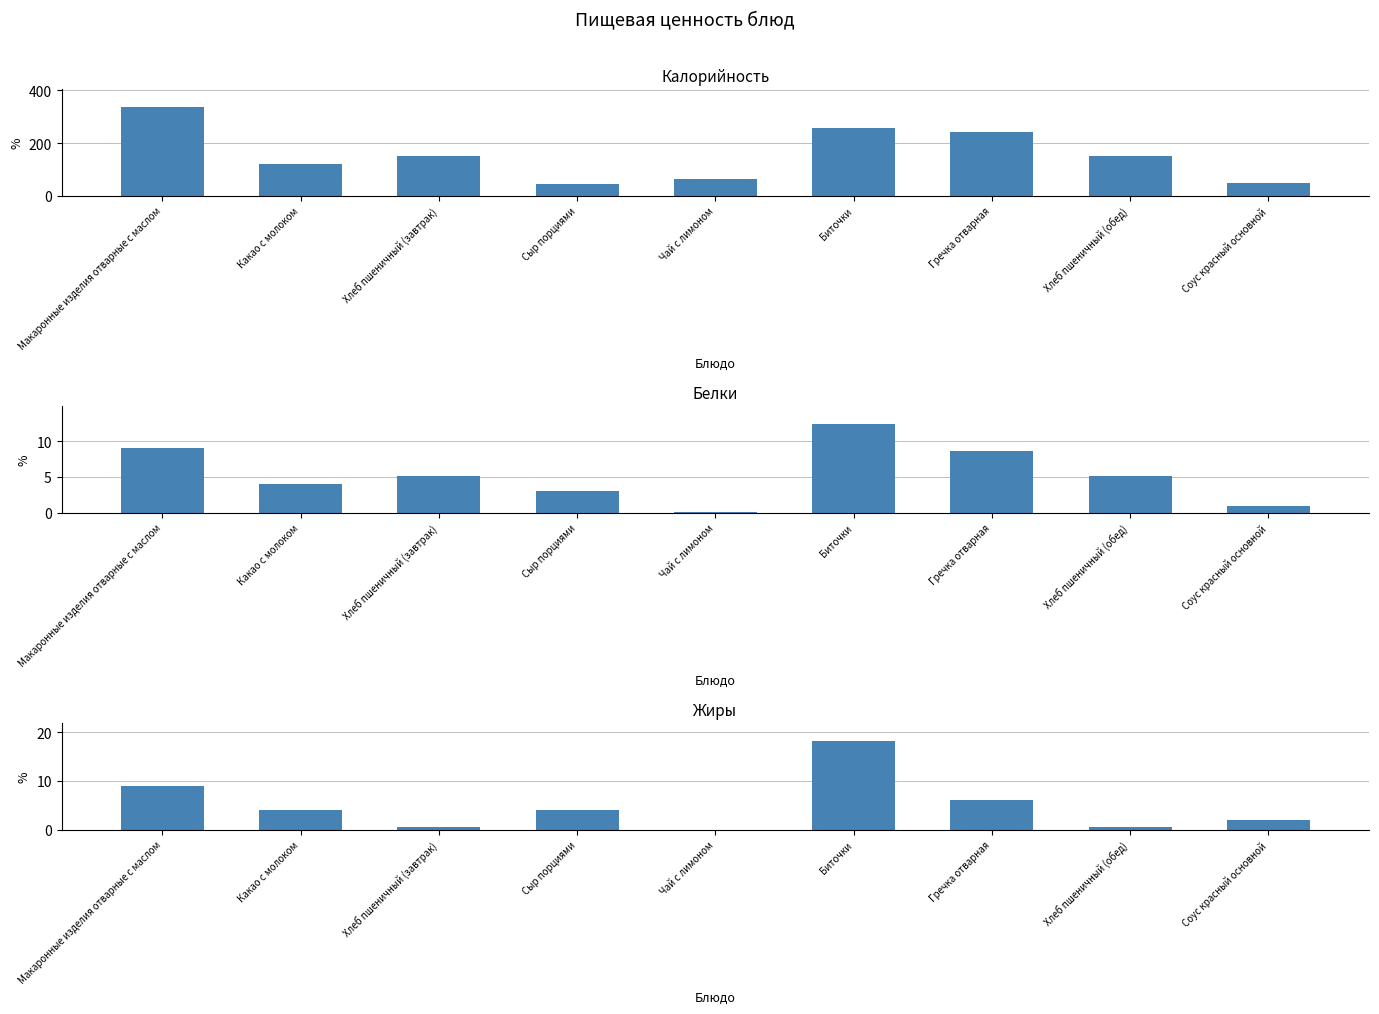

Which label corresponds to the smallest value in the chart?

Чай с лимоном